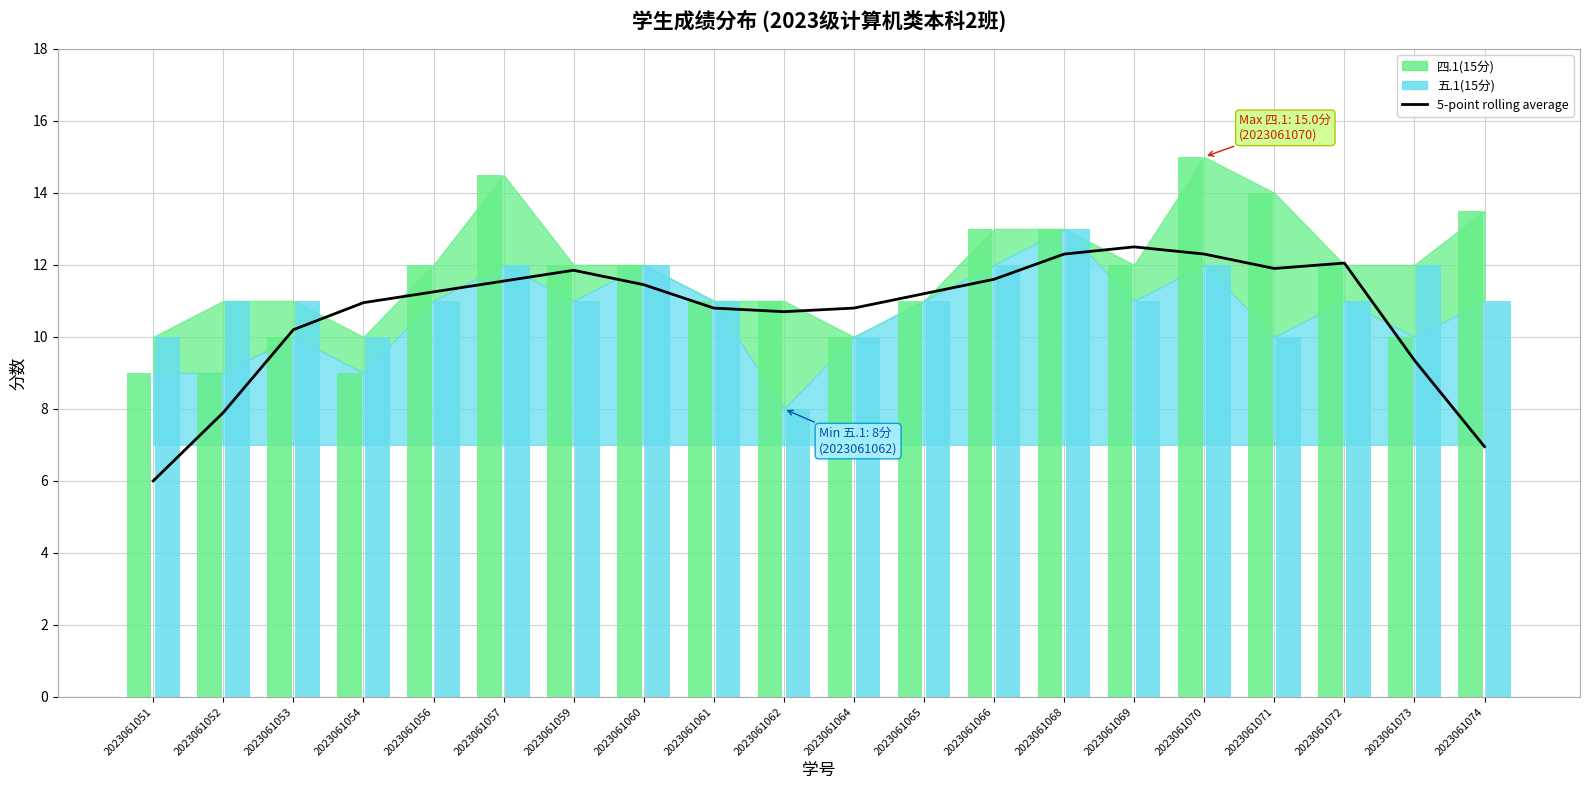

What is the minimum value shown in the chart?

6.0